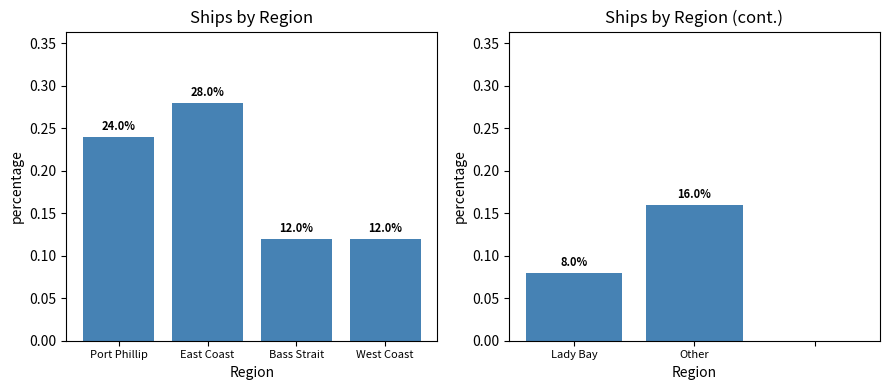

What is the label of the 2nd bar from the right?

Bass Strait